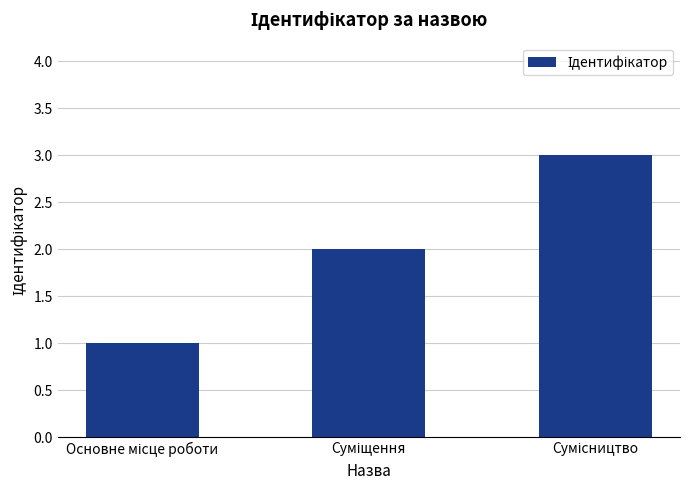

Does the chart contain stacked bars?

No